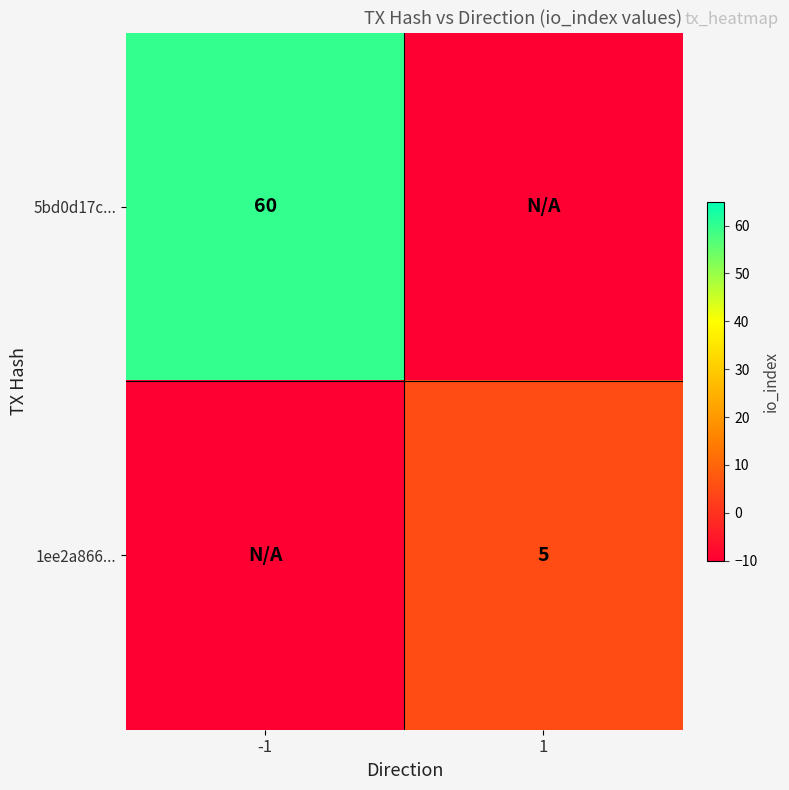

The 5bd0d17c... series shows 31 at -1. True or false?

False